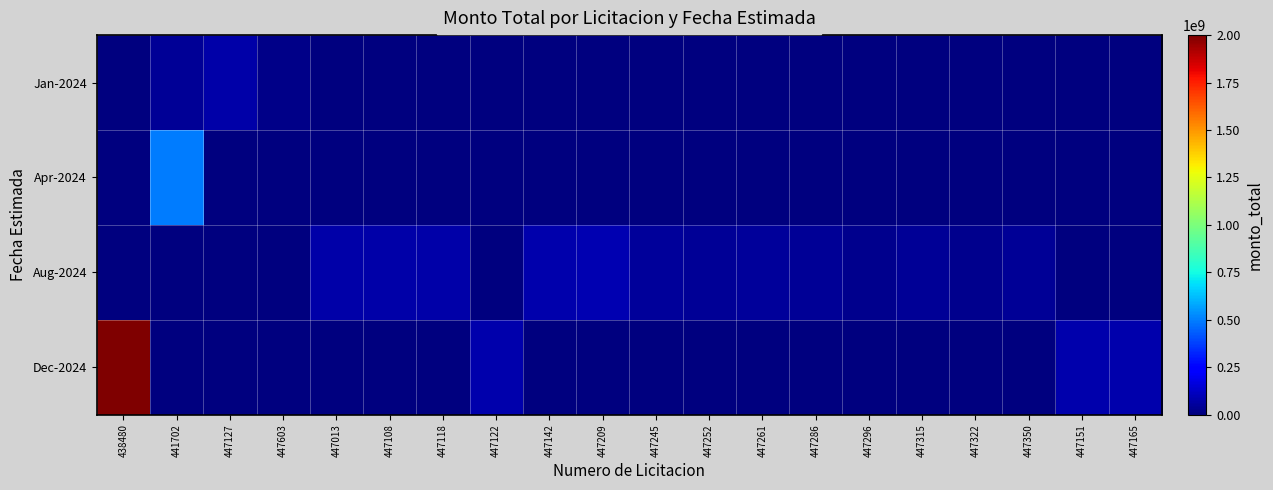

At which category is the sum across all series the highest?

438480